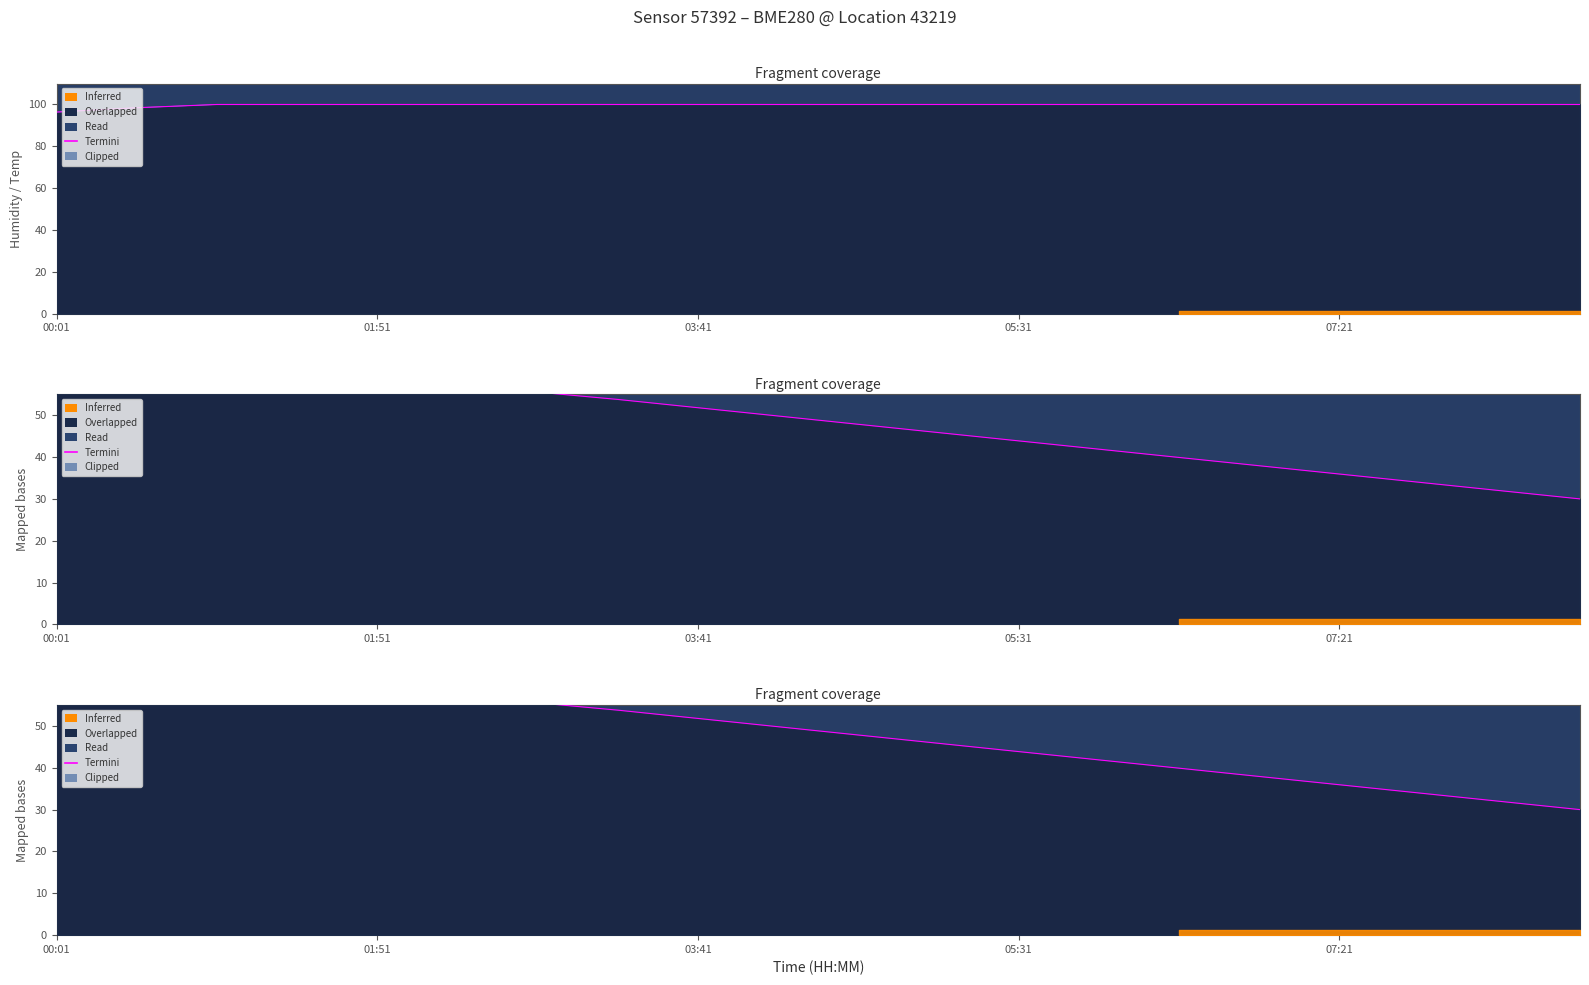

What position from the right is 01:51?

16